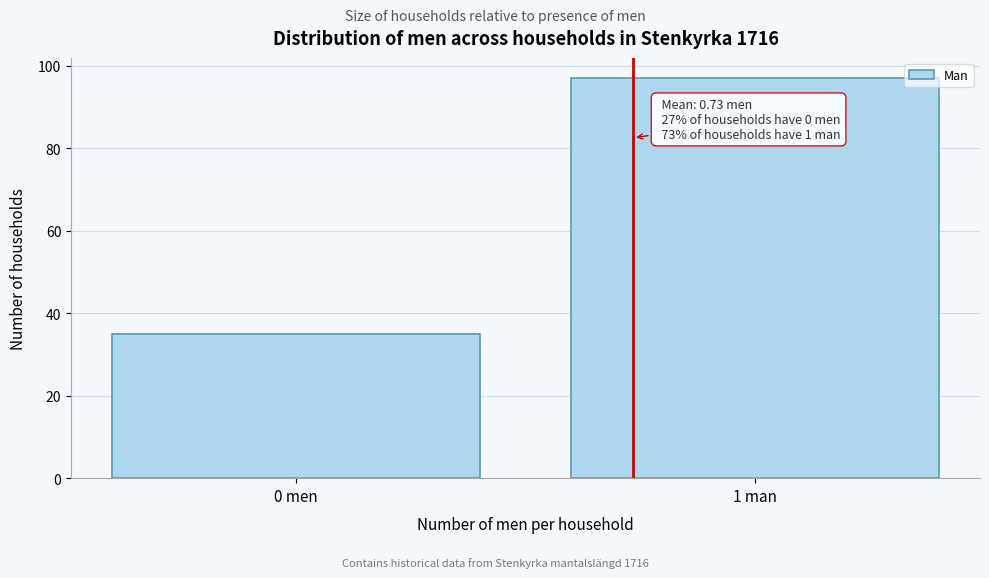

Reading right to left, list all the values displayed in this chart.

97	35